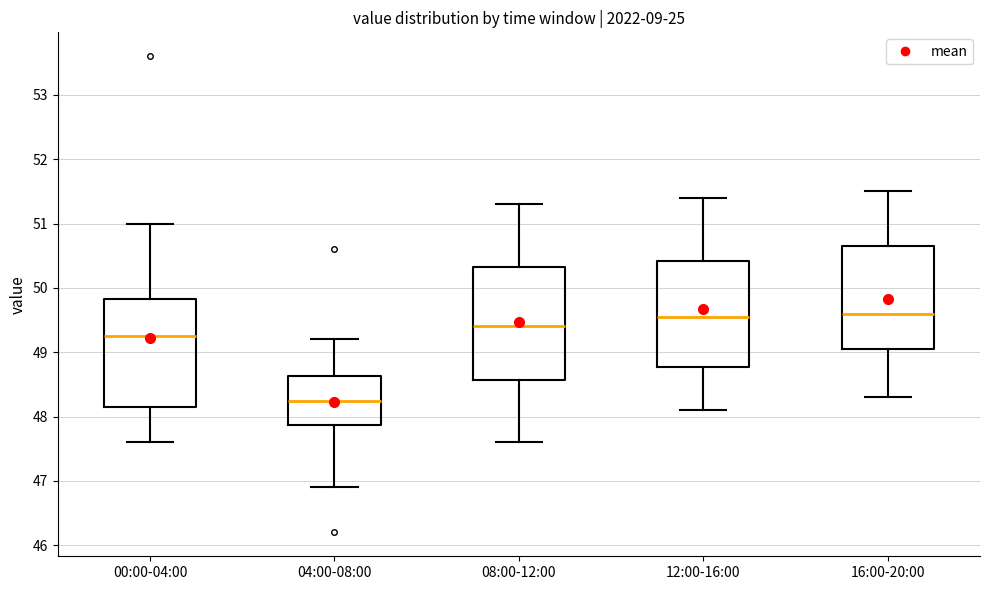

Reading left to right, read every box against the y-axis: the position of its median line, the range the box covers, and the ends of its whiskers. The values are not printed on the chart, so give them approximately, as read against the axis.

00:00-04:00: median 49.3, box 48.2 to 49.8, whiskers 47.6 to 51.0
04:00-08:00: median 48.3, box 47.9 to 48.6, whiskers 46.9 to 49.2
08:00-12:00: median 49.4, box 48.6 to 50.3, whiskers 47.6 to 51.3
12:00-16:00: median 49.6, box 48.8 to 50.4, whiskers 48.1 to 51.4
16:00-20:00: median 49.6, box 49.1 to 50.7, whiskers 48.3 to 51.5